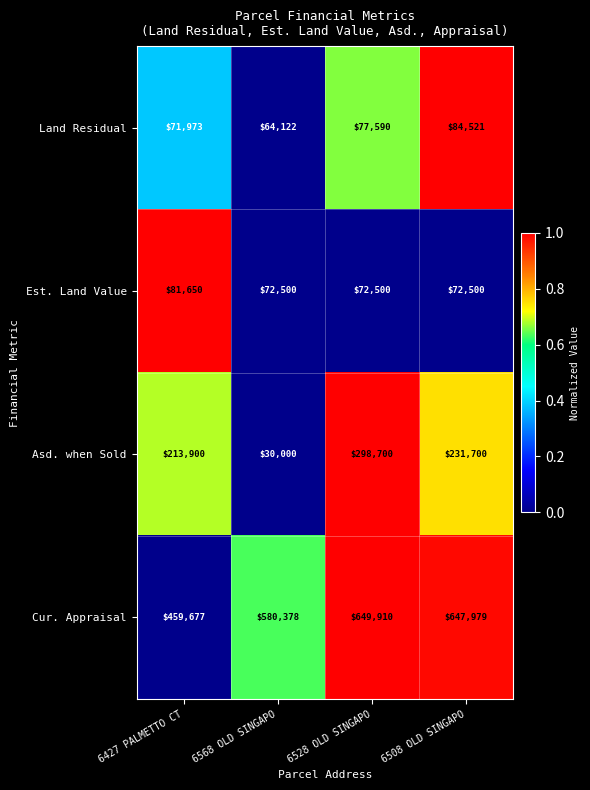

What is the average value of the Asd. when Sold series?

193575